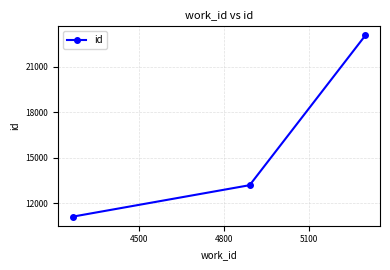

What is the maximum value shown in the chart?

23064